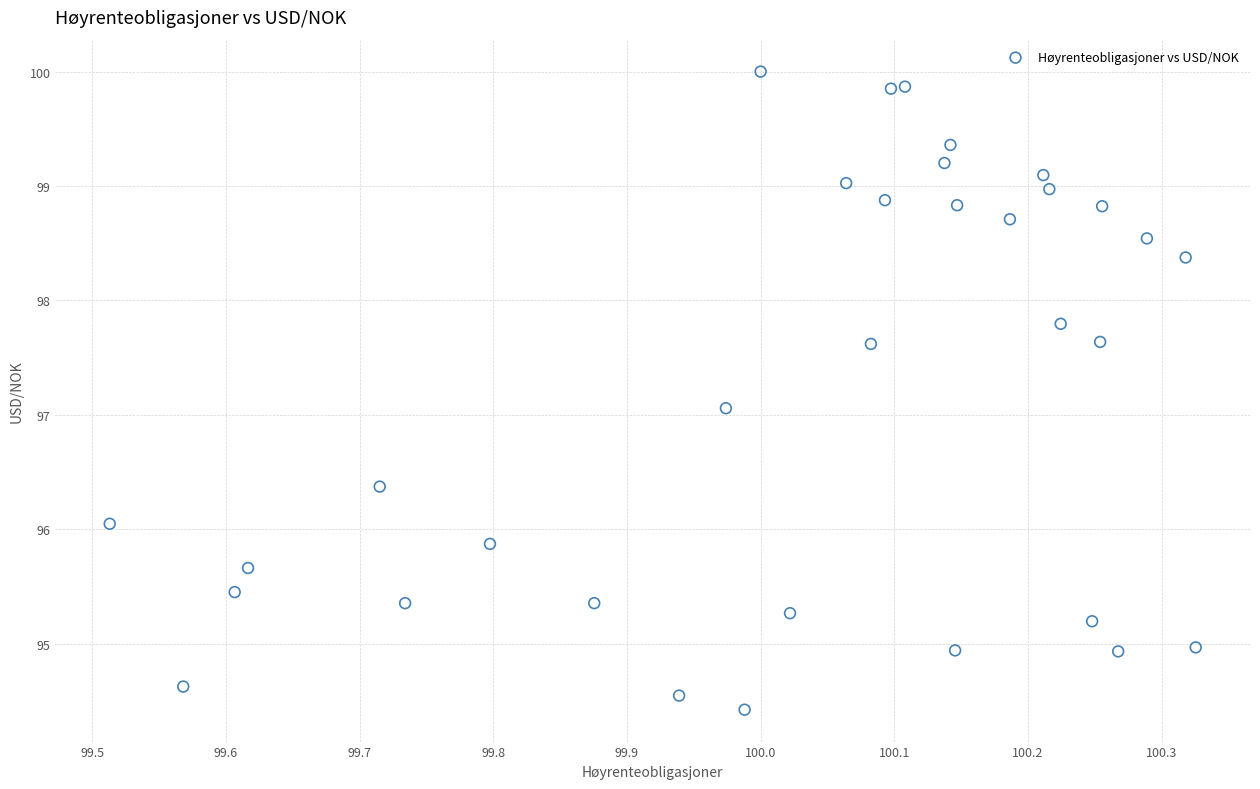

What is the range of Y values (max minus min)?

5.6